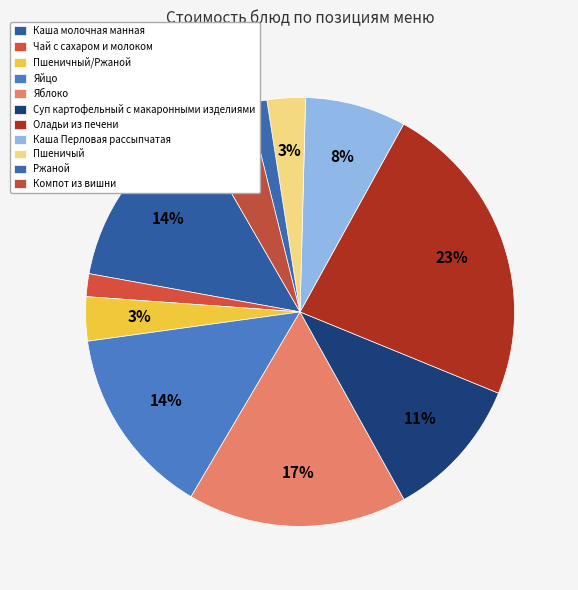

How many slices are in this pie chart?

11